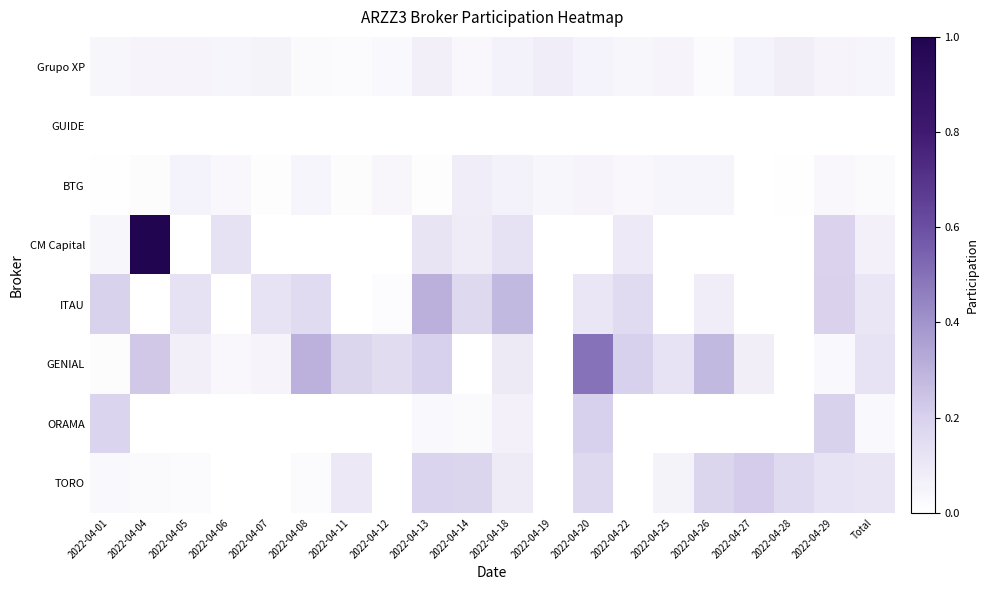

Which series has the largest total across all categories?

GENIAL